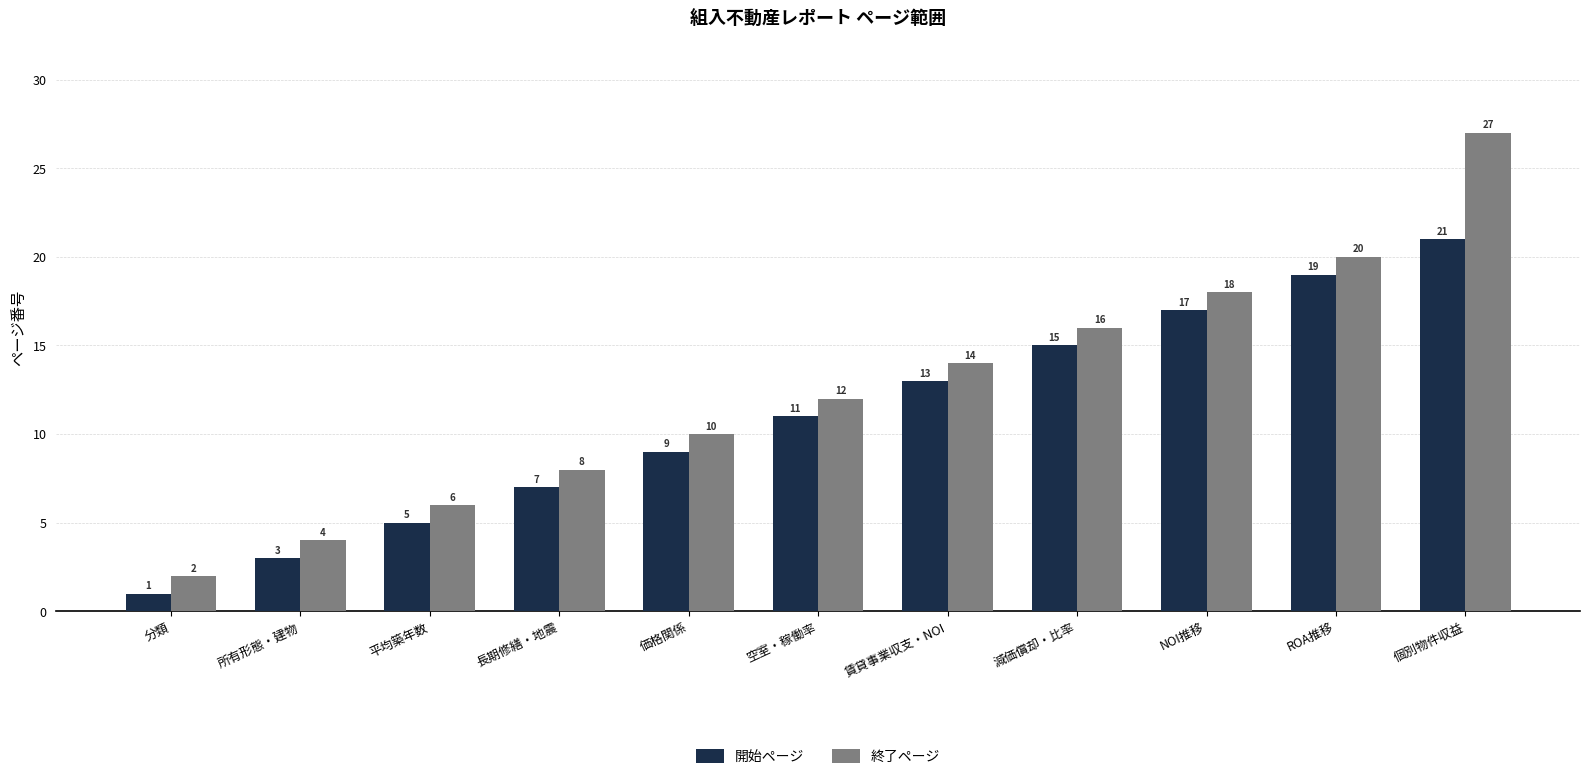

Which series has the largest range (max minus min)?

終了ページ